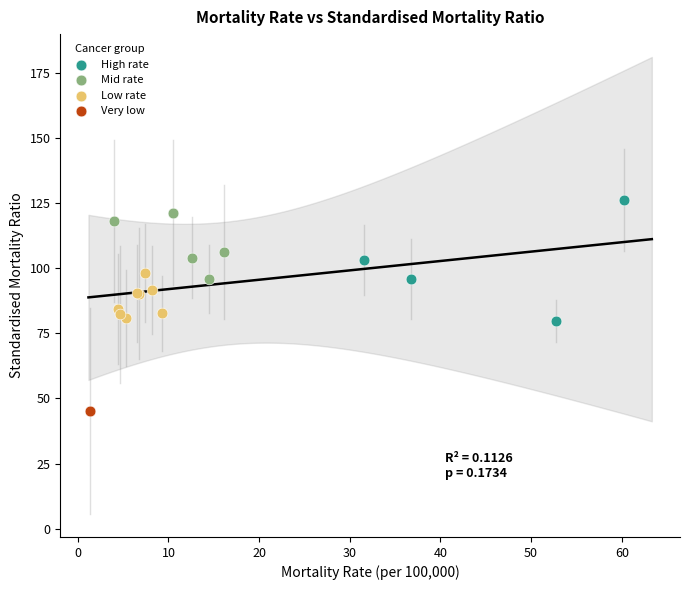

What are all the series names shown in the legend?

High rate, Mid rate, Low rate, Very low